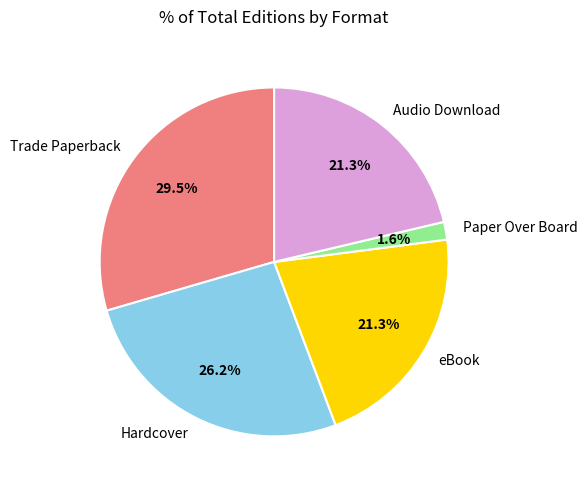

How many segments does this pie chart have?

5